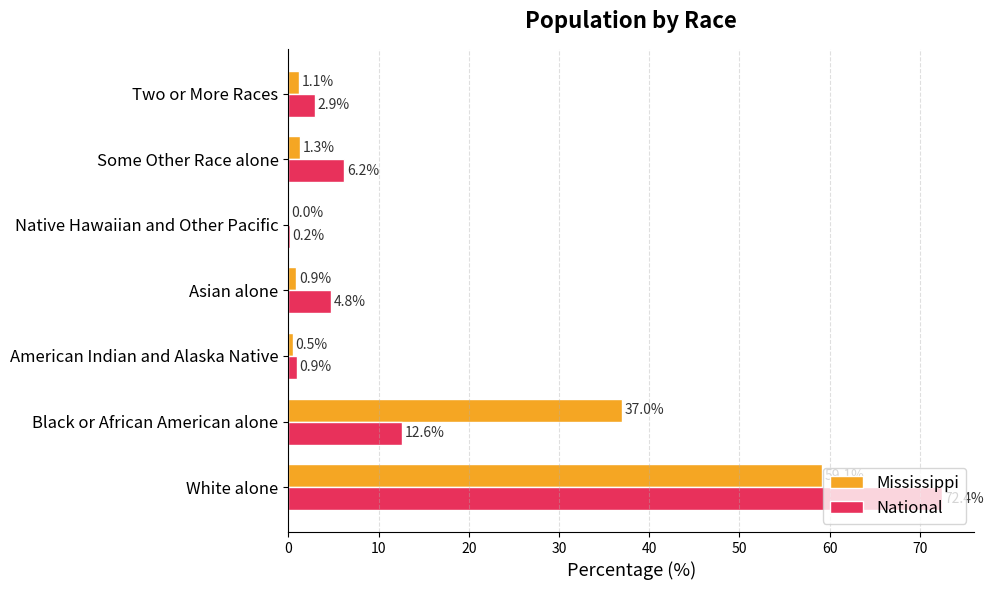

Is it true that Mississippi equals 0.9 at Asian alone?

True